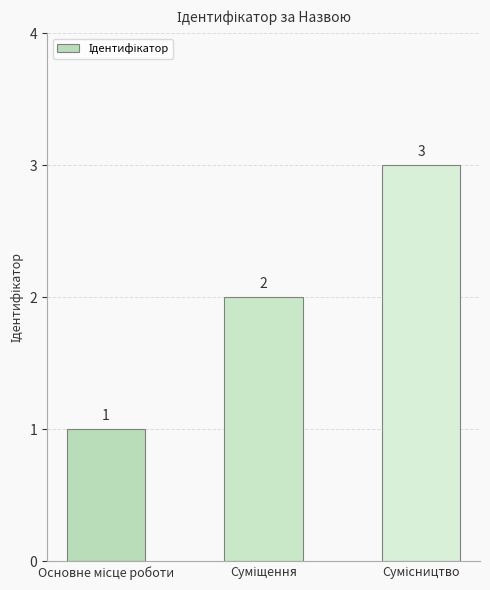

How many values are between 1 and 3?

3